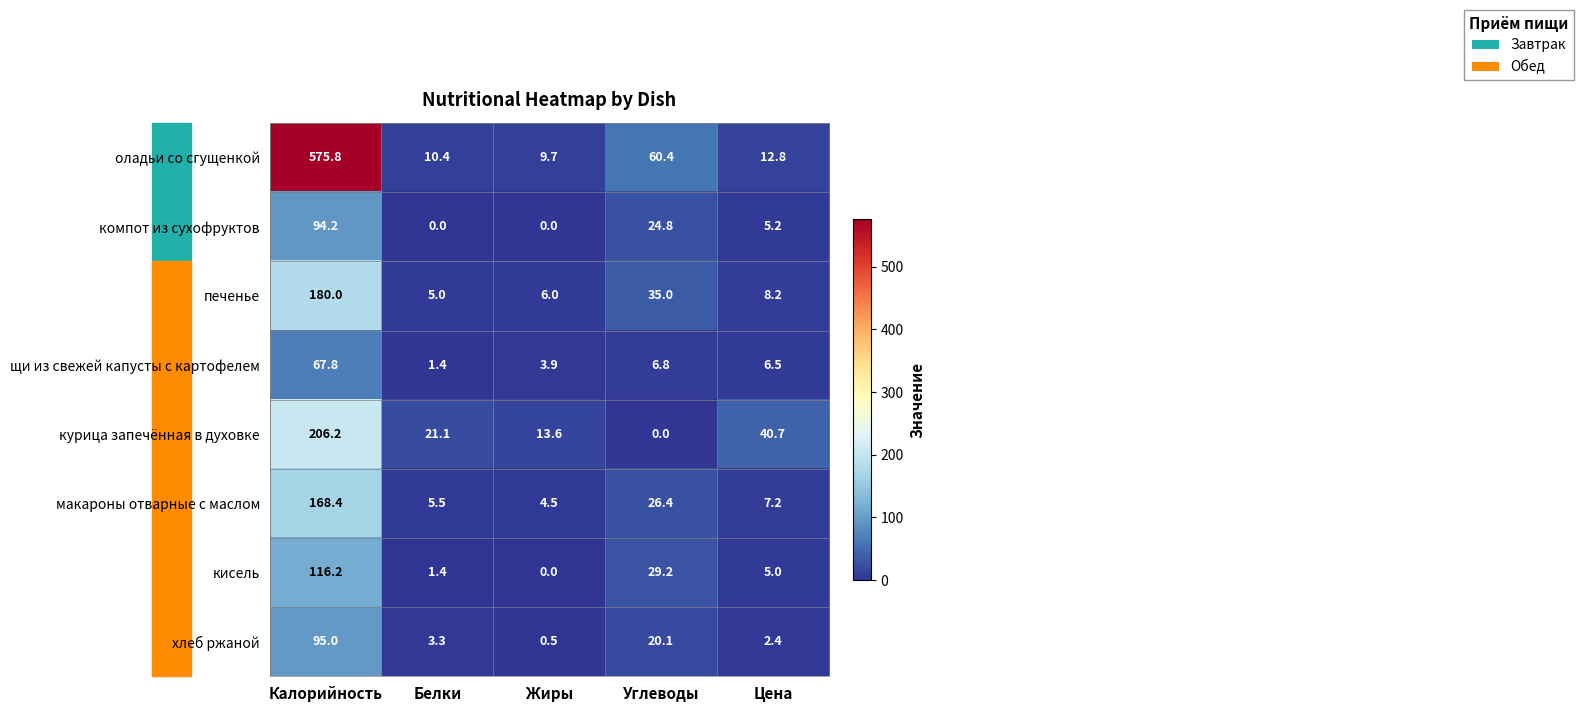

The оладьи со сгущенкой series shows 89.5 at Углеводы. True or false?

False